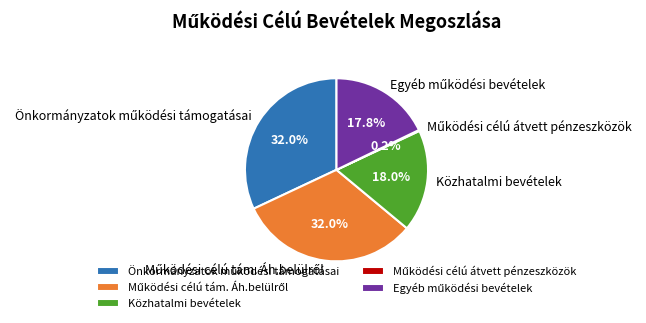

Does any single category account for the majority?

No